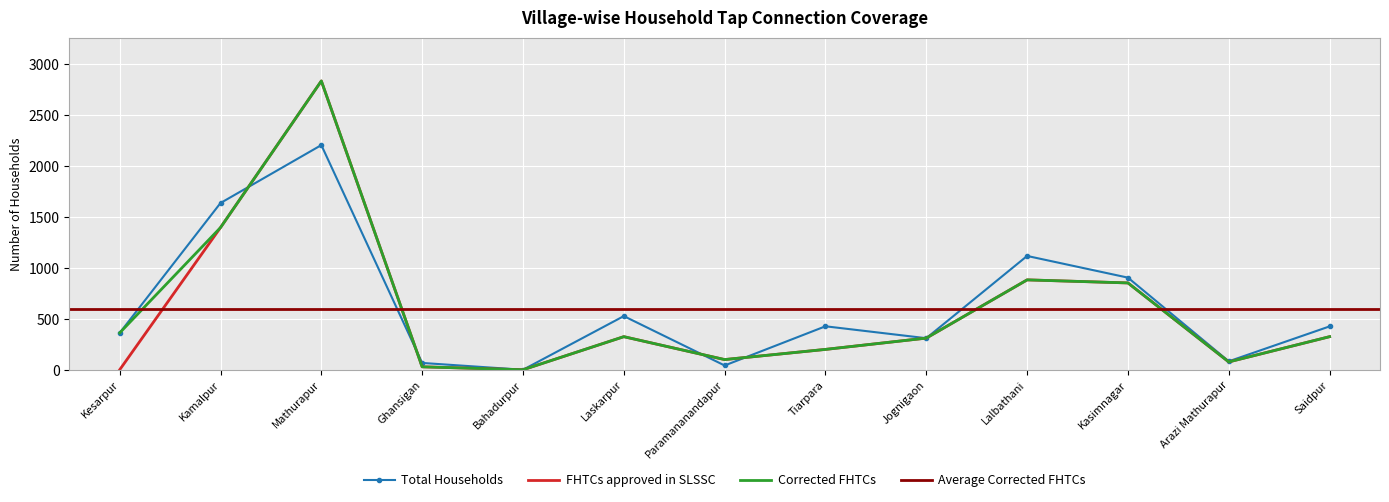

The value of Corrected FHTCs at Arazi Mathurapur is 77. True or false?

True